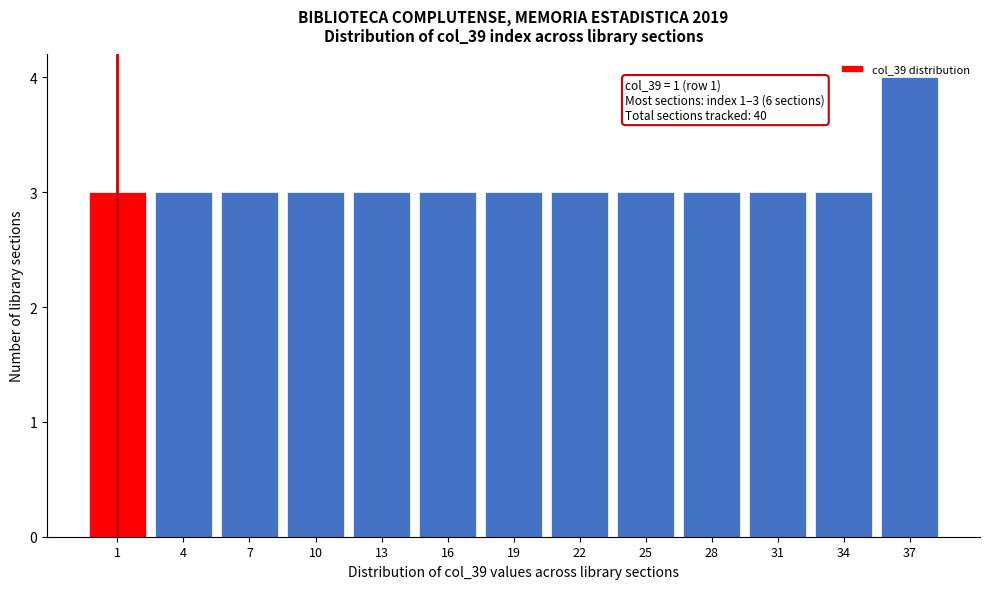

Approximately how many times larger is the value at 7 compared to 10?

1.0